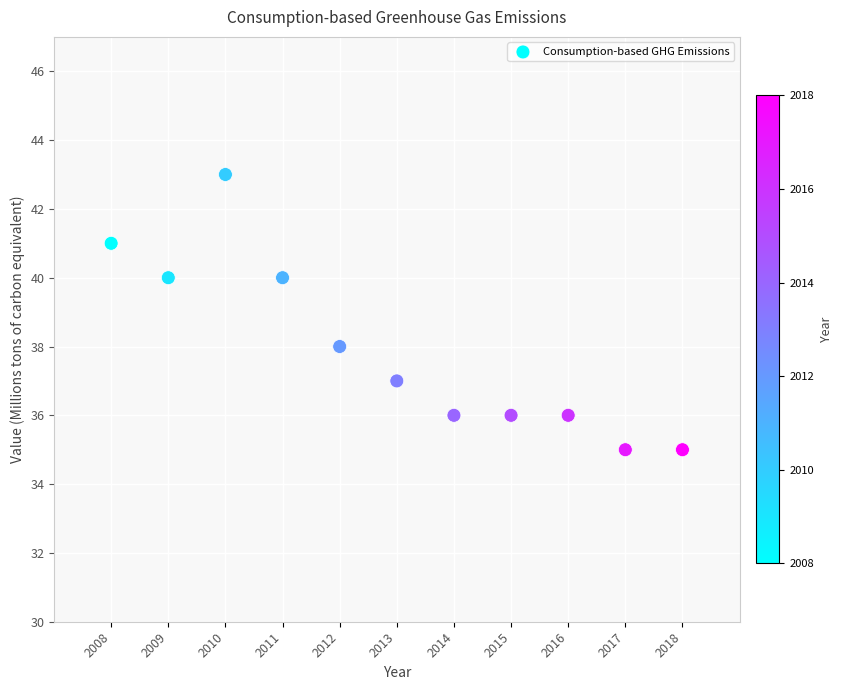

What is the range of Y values (max minus min)?

8